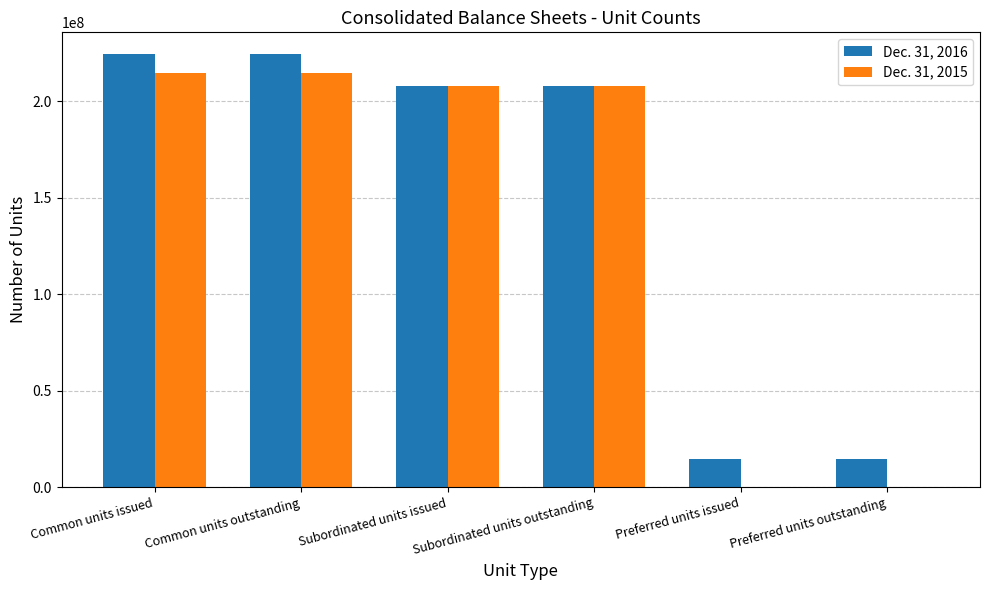

What is the maximum value shown in the chart?

224535454